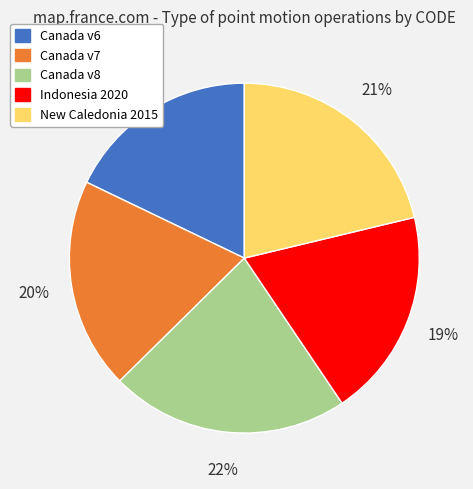

Is there any slice that represents more than half of the pie?

No